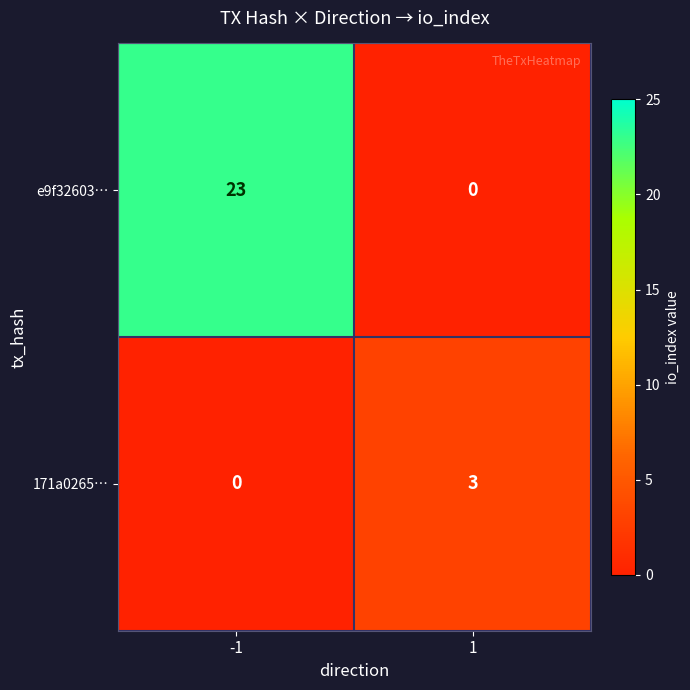

Which series has the largest range (max minus min)?

e9f32603…